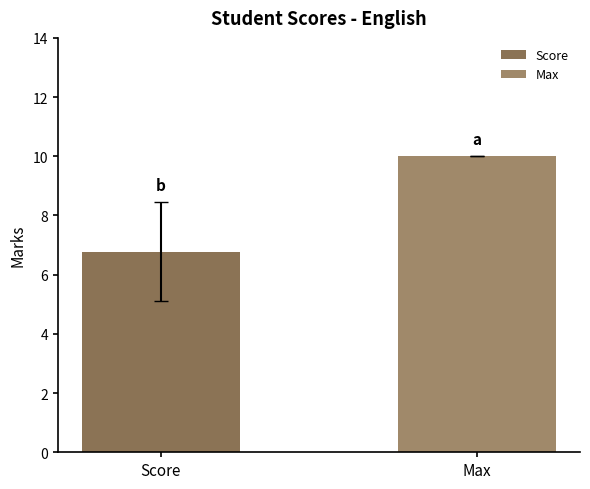

Reading left to right, what are all the values shown in this chart?

Score: 6.8
Max: 10.0